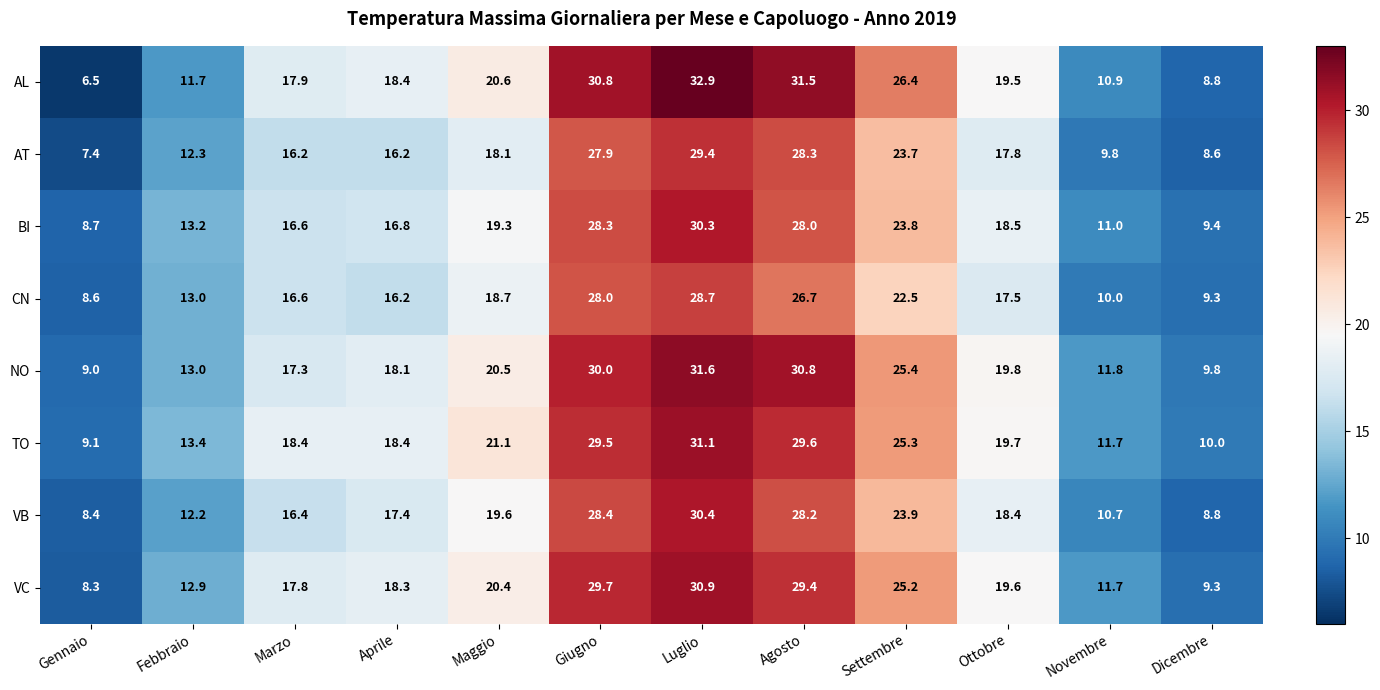

What is the greatest value displayed?

32.9